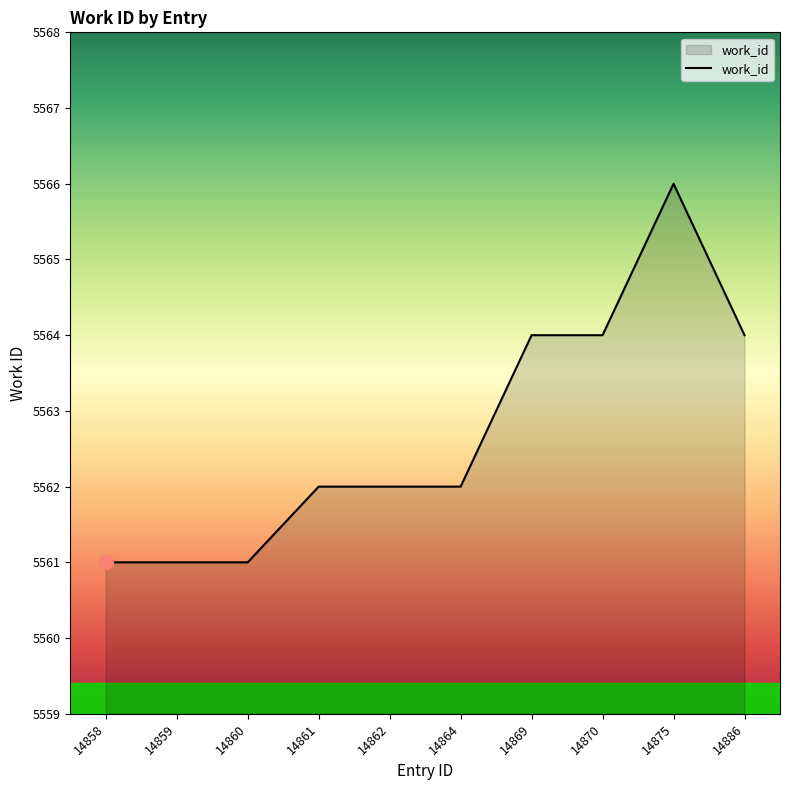

What is the greatest value displayed?

5566